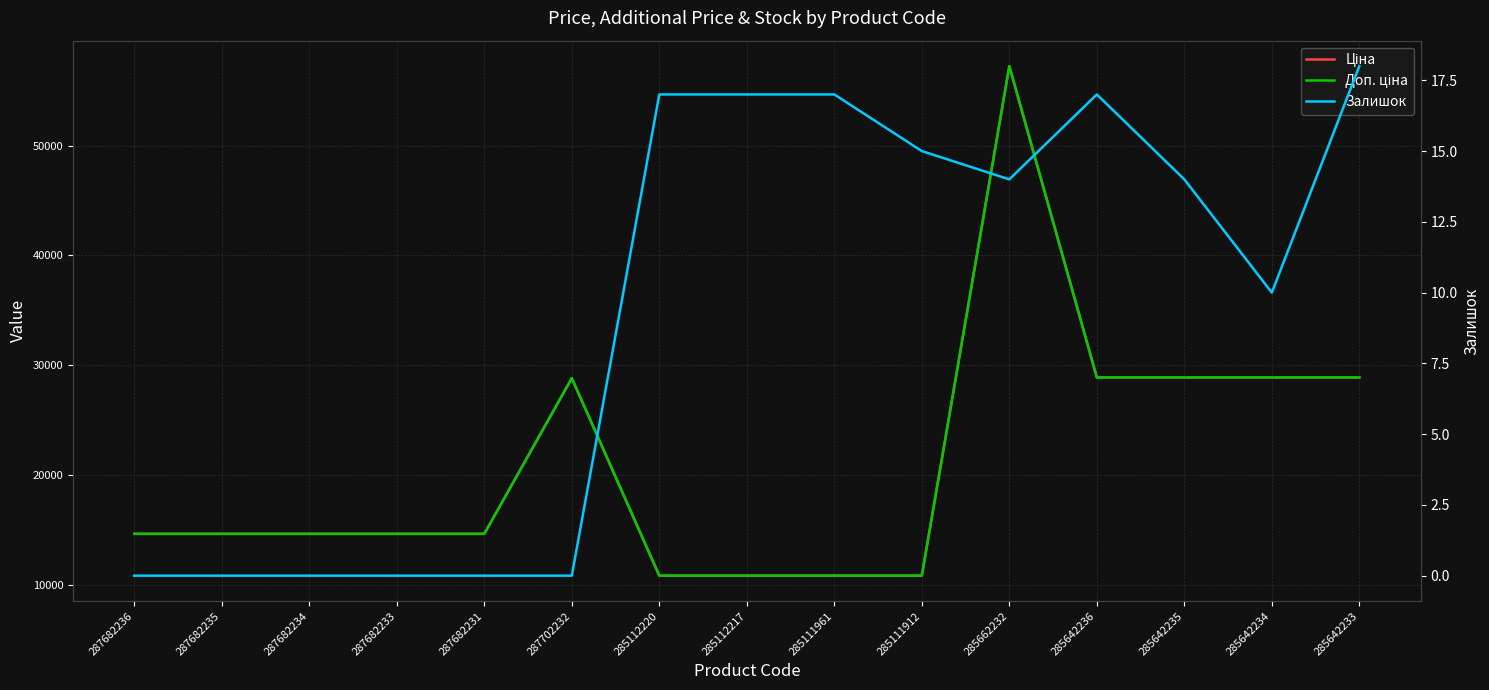

Where does the Залишок series first go above 14?

285112220